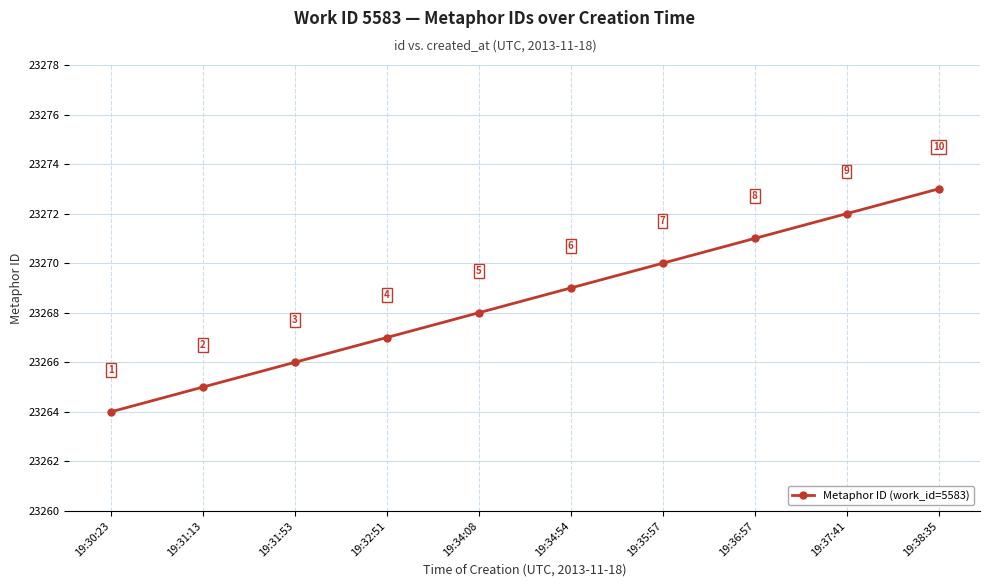

What is the greatest value displayed?

23273